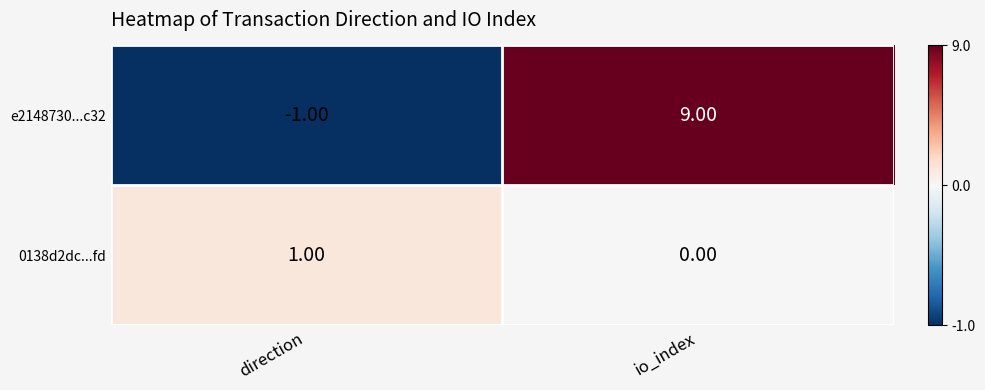

Which series has the widest spread of values?

e2148730...c32